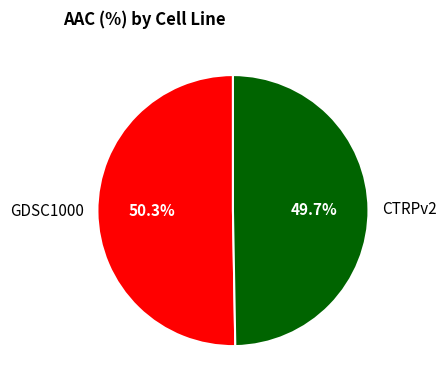

Which category accounts for the majority?

GDSC1000